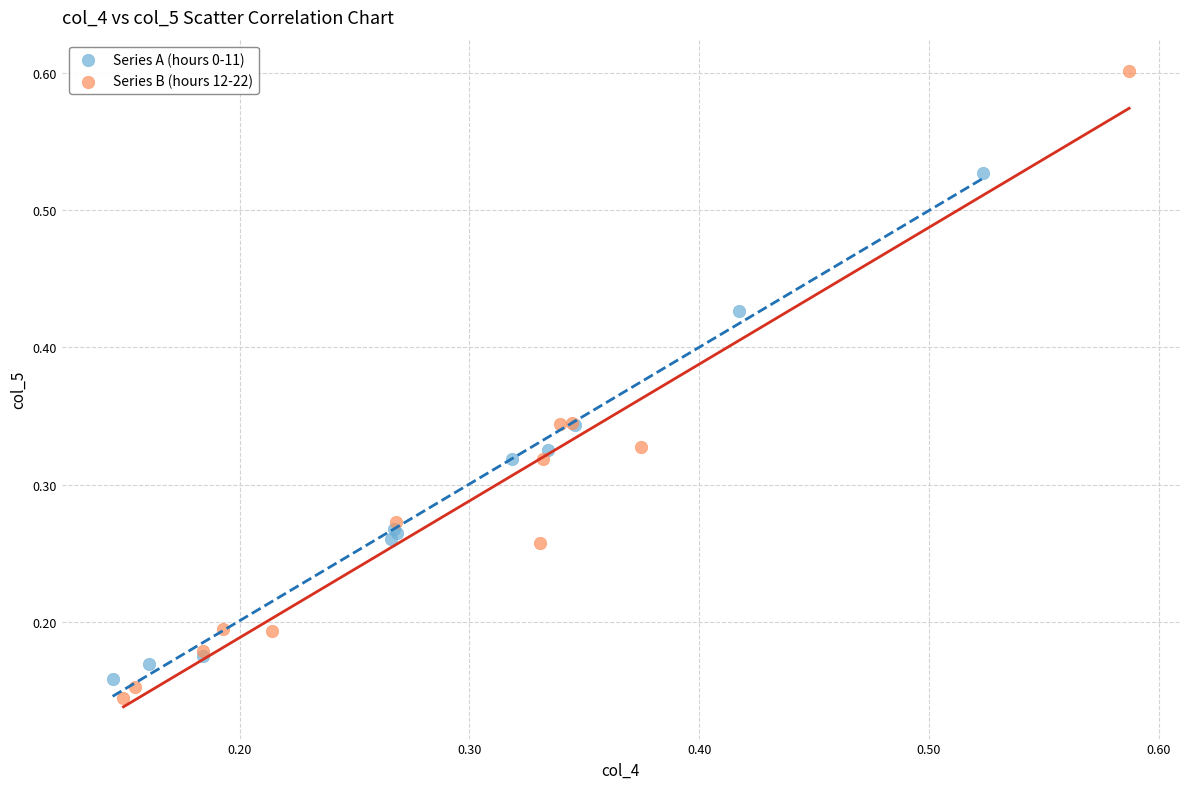

Which series reaches the maximum Y coordinate?

Series B (hours 12-22)